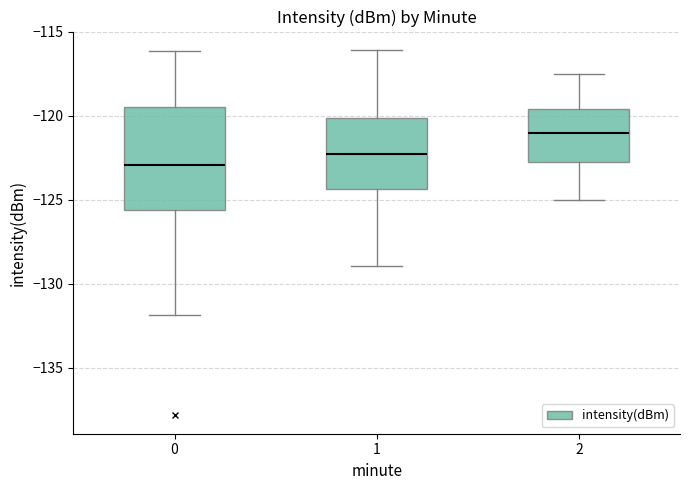

Which box is the tallest, from its lower edge to its upper edge?

0